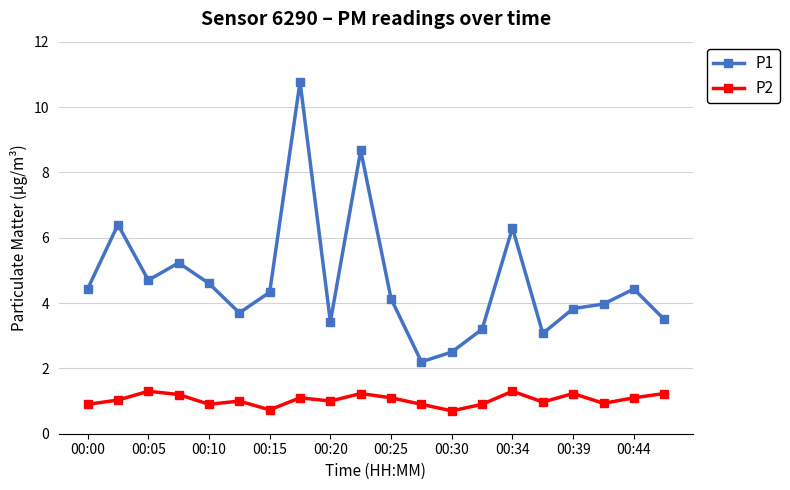

What is the maximum value for P1?

10.8